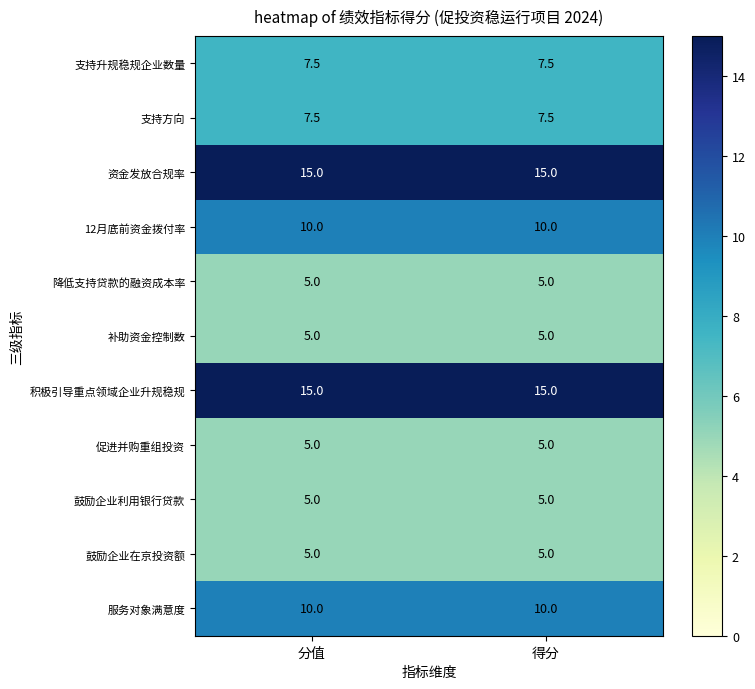

What is the lowest value of the 补助资金控制数 series?

5.0